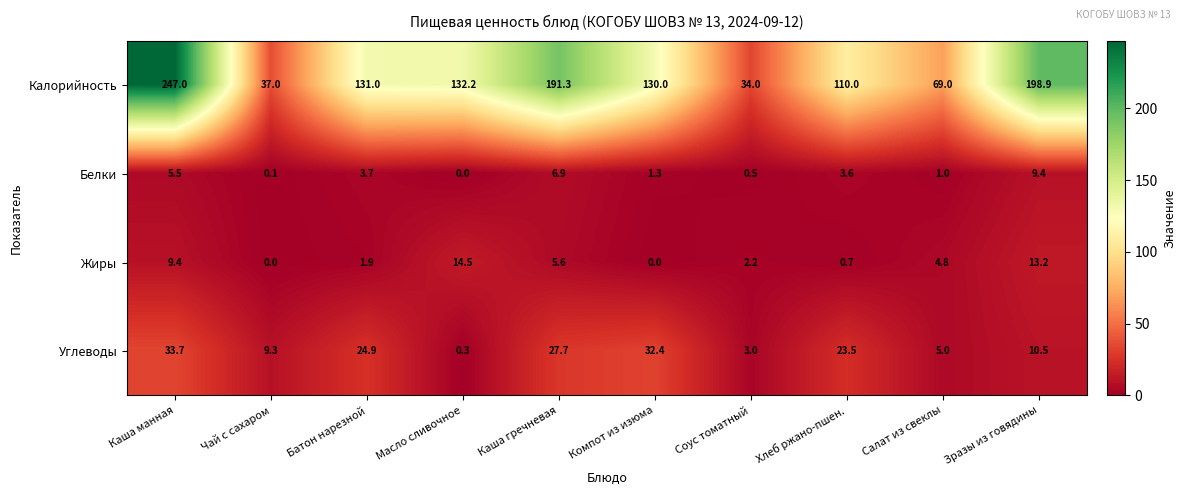

What is the sum of all Углеводы values?

170.3